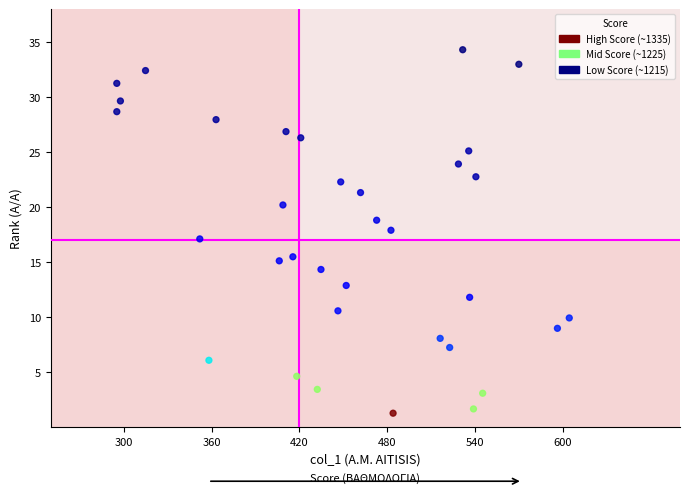

What is the range of X values (max minus min)?

309.2